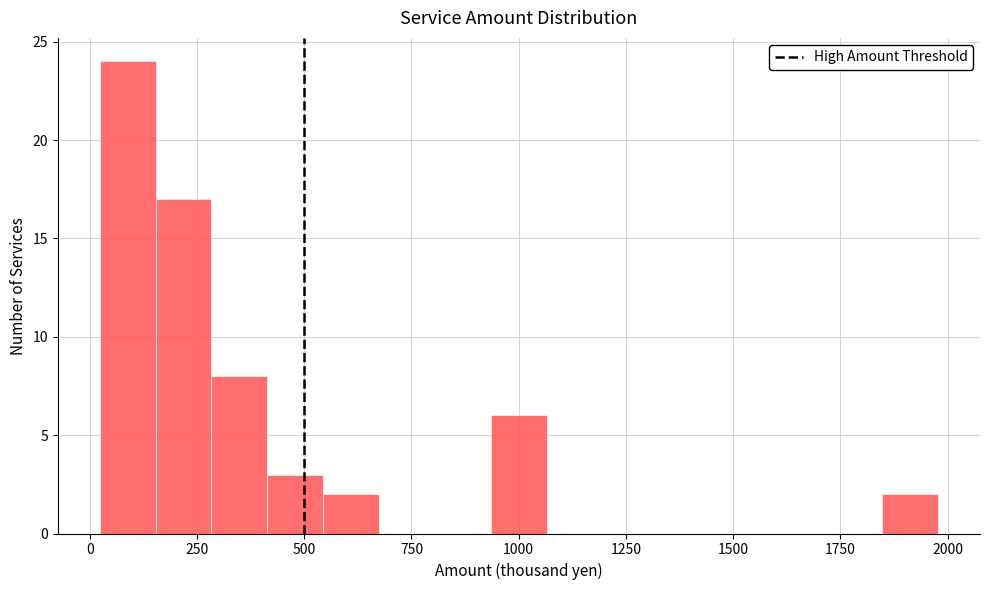

Around what value on the x-axis is the tallest bar? Give the approximate position of its centre, as read against the axis.

100